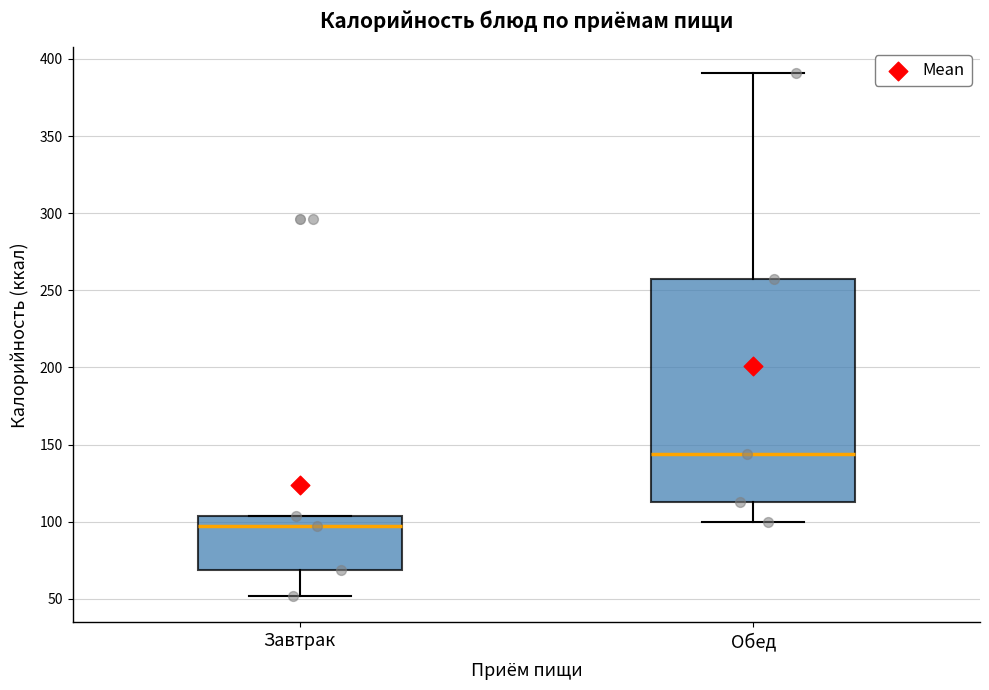

Reading left to right, transcribe this box plot: for each box, give where its median line is, the range the box spans, and where its two whiskers end, as read against the y-axis. The values are not printed on the chart, so give them approximately, as read against the axis.

Завтрак: median 95, box 70 to 105, whiskers 50 to 105
Обед: median 145, box 115 to 255, whiskers 100 to 390